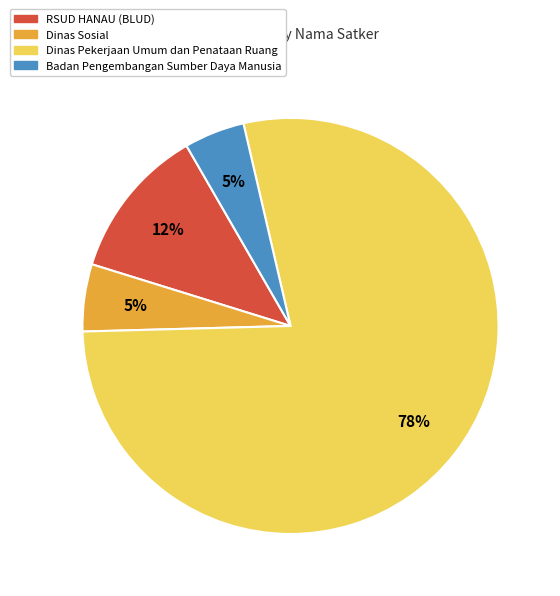

The Dinas Sosial slice represents 13% of the pie. True or false?

False